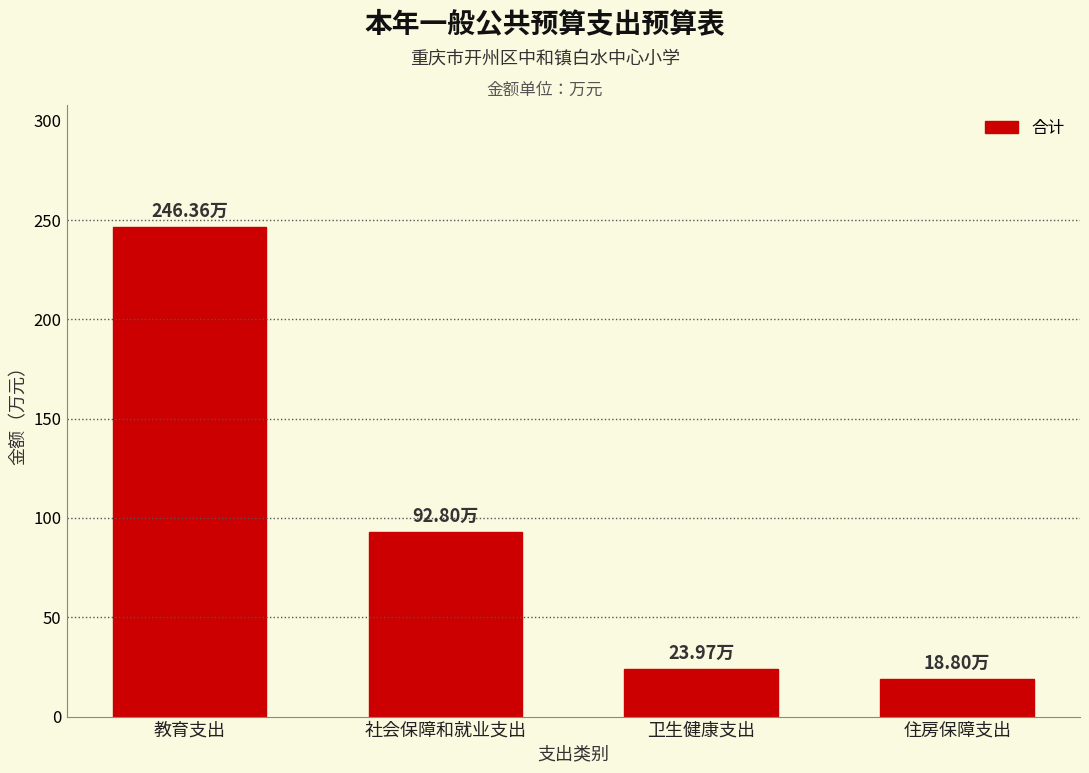

What is the label of the 4th bar from the left?

住房保障支出